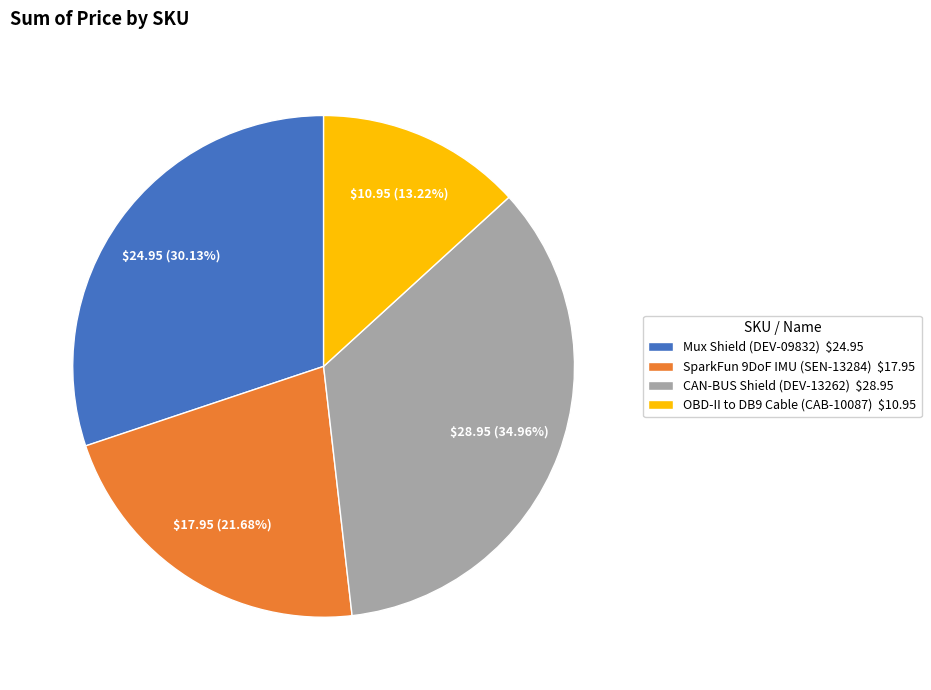

Does OBD-II to DB9 Cable (CAB-10087) $10.95 account for over 50% of the chart?

No